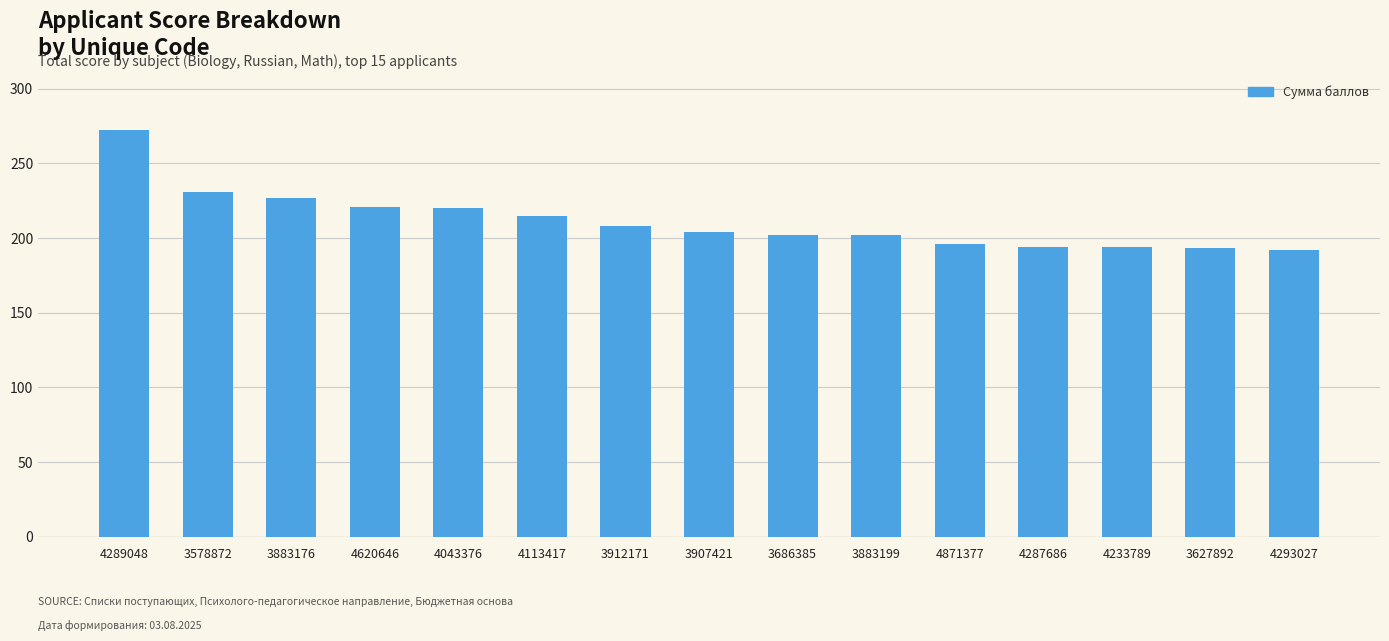

How many bars are there in total?

15